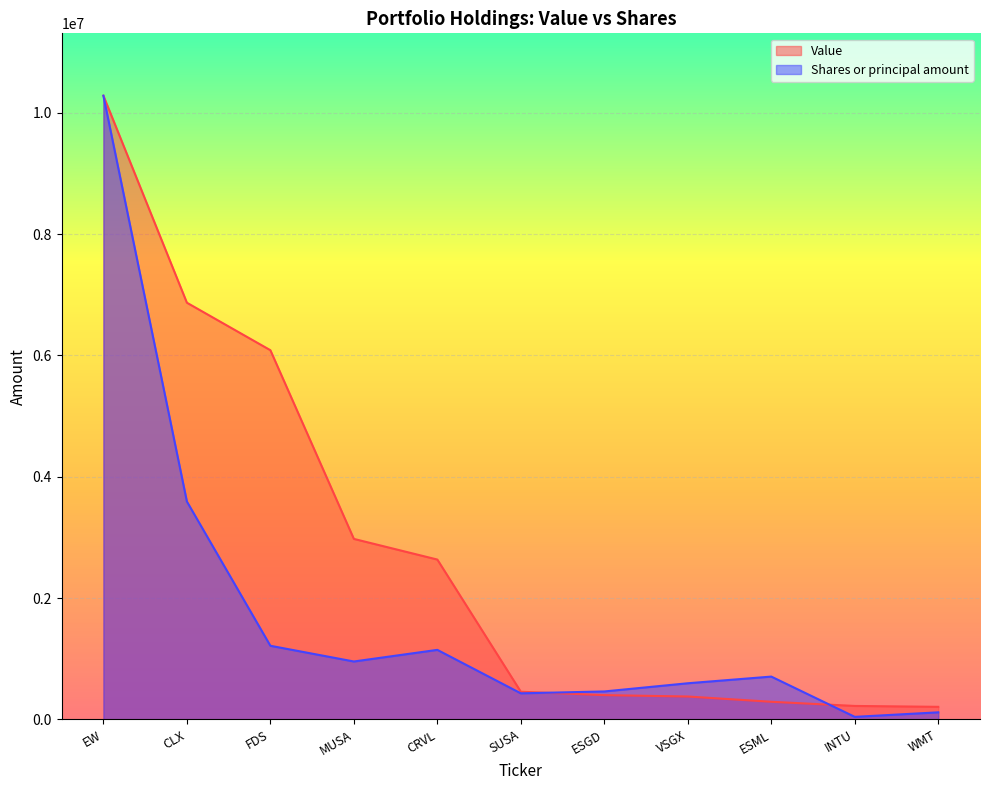

What is the label of the 10th point from the left?

INTU